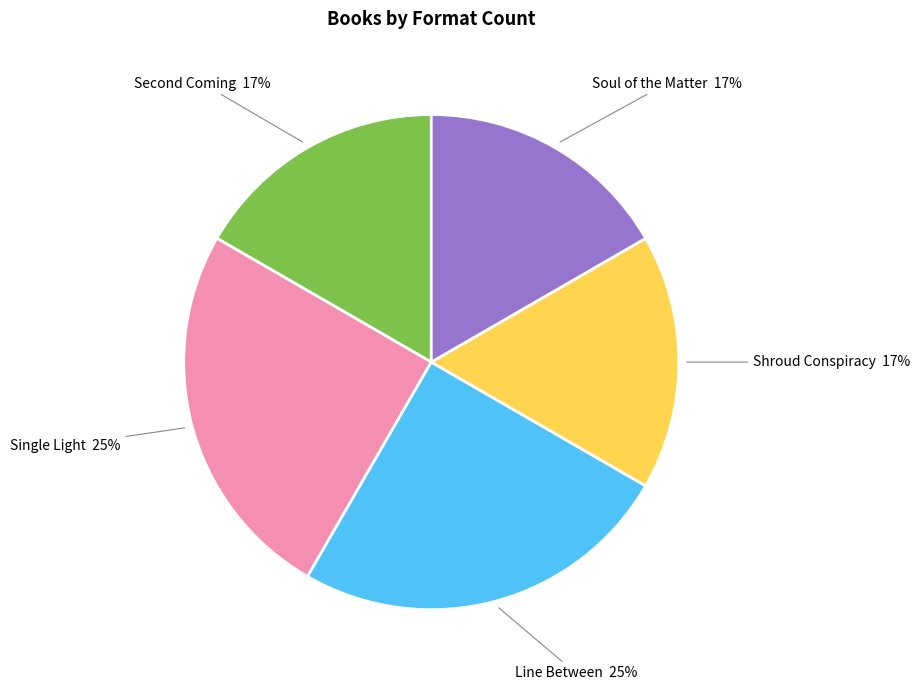

Is there any slice that represents more than half of the pie?

No